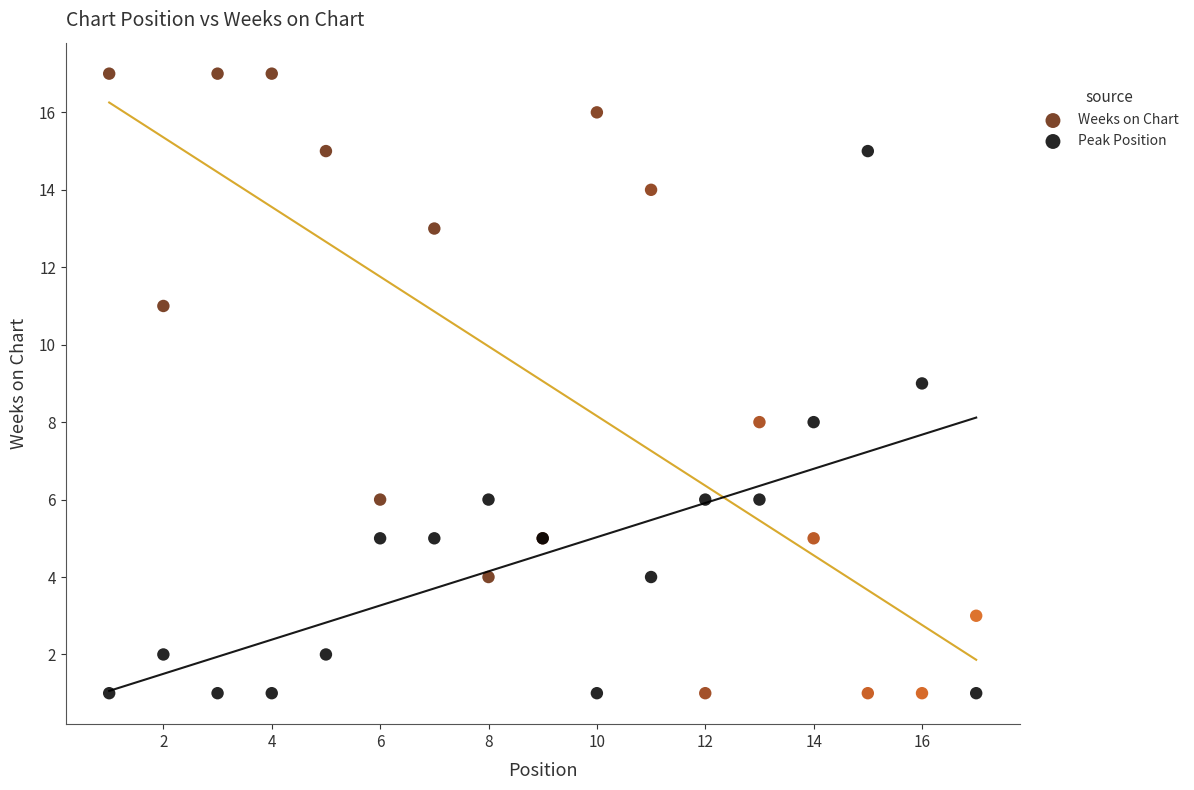

Which series has the widest spread of Y values?

Weeks on Chart